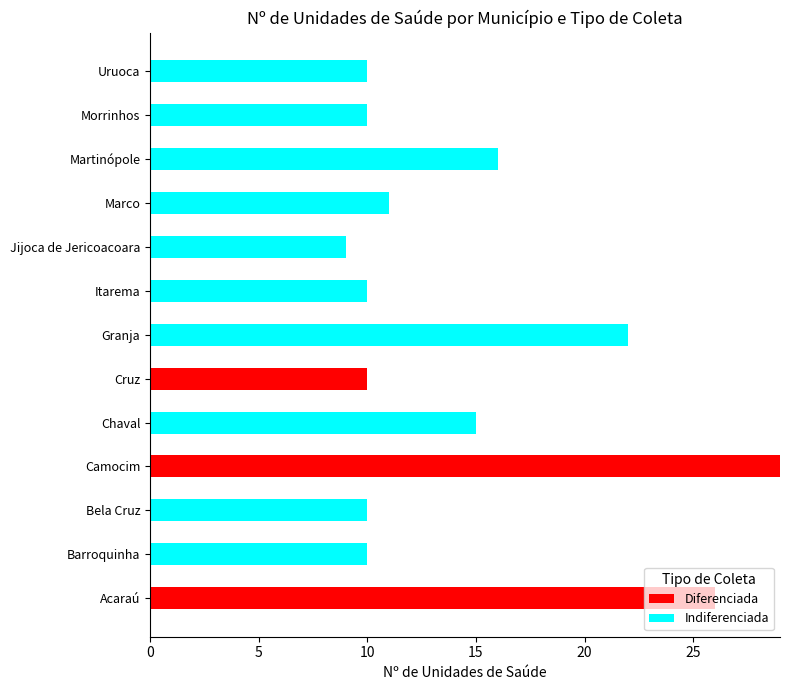

How many categories are shown in the chart?

13